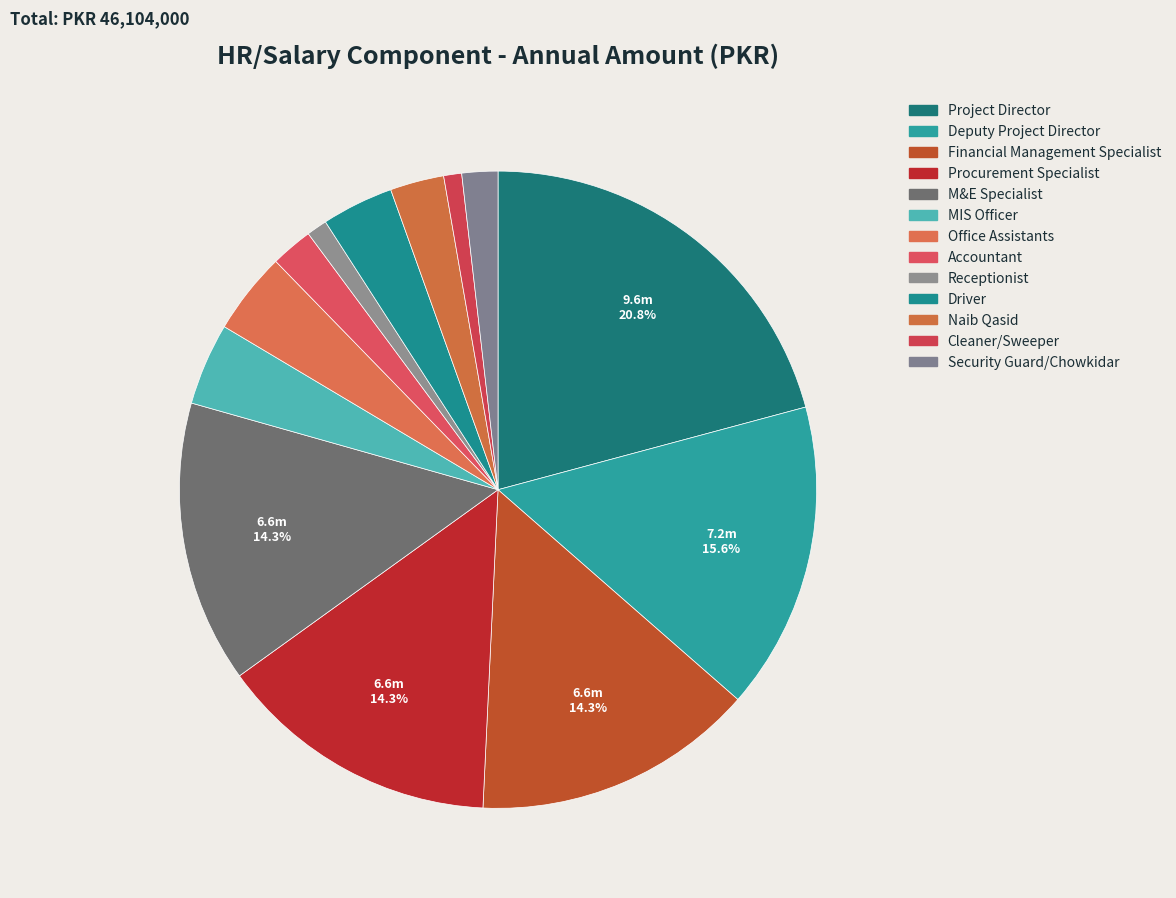

To the nearest percent, what is the difference between the largest and smallest slice percentages?

20%